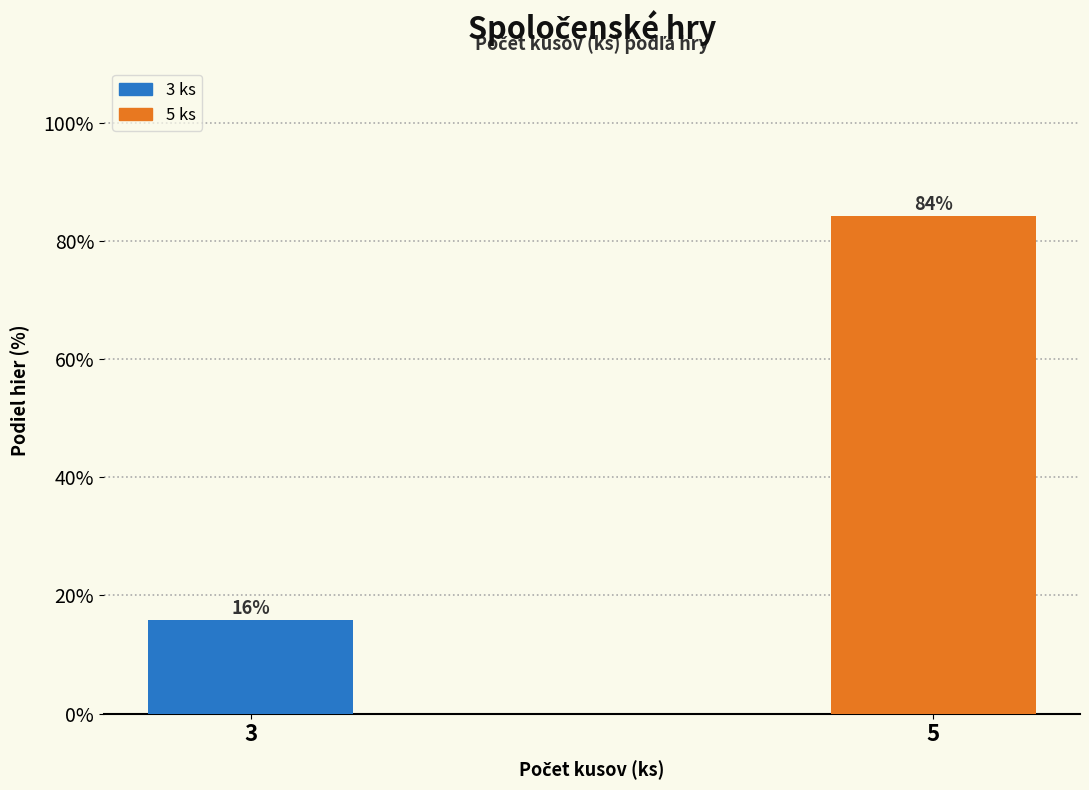

List the labels in order of value, smallest first.

3, 5